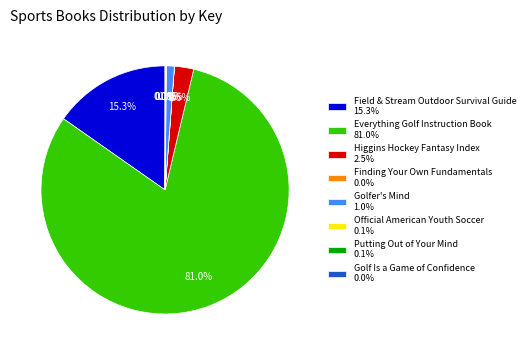

Is there any slice that represents more than half of the pie?

Yes